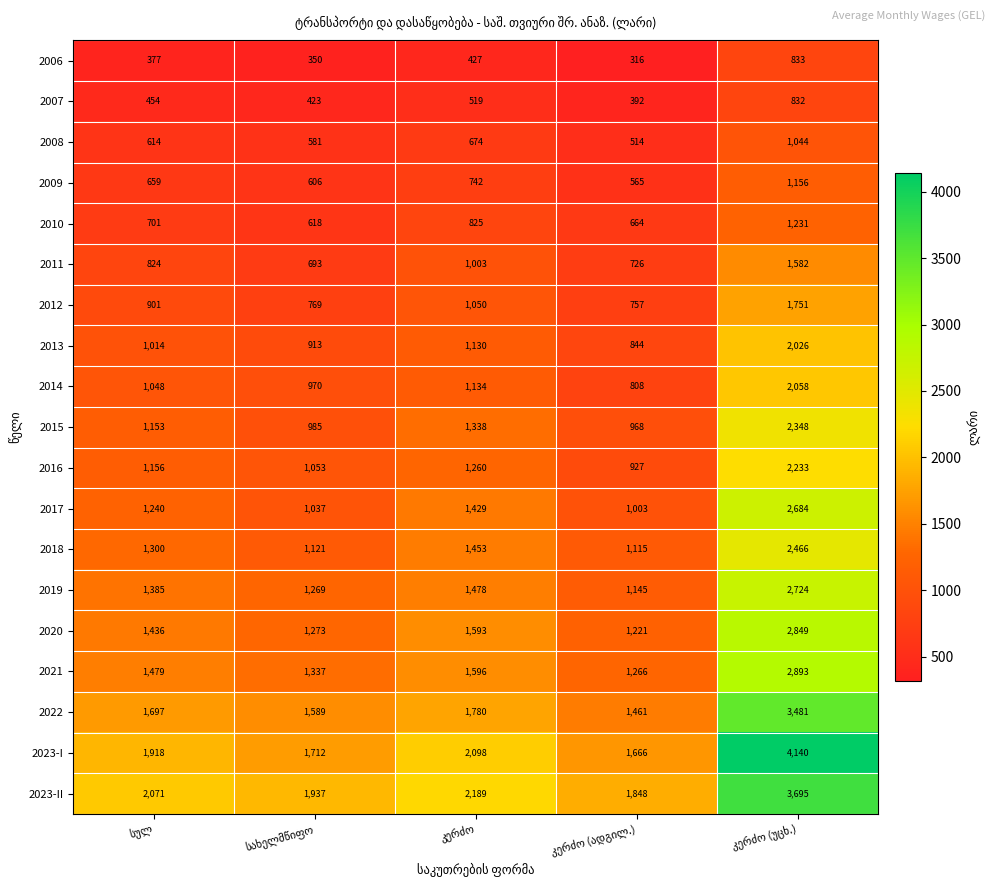

Rank the series by their maximum value, from highest to lowest.

2023-I, 2023-II, 2022, 2021, 2020, 2019, 2017, 2018, 2015, 2016, 2014, 2013, 2012, 2011, 2010, 2009, 2008, 2006, 2007